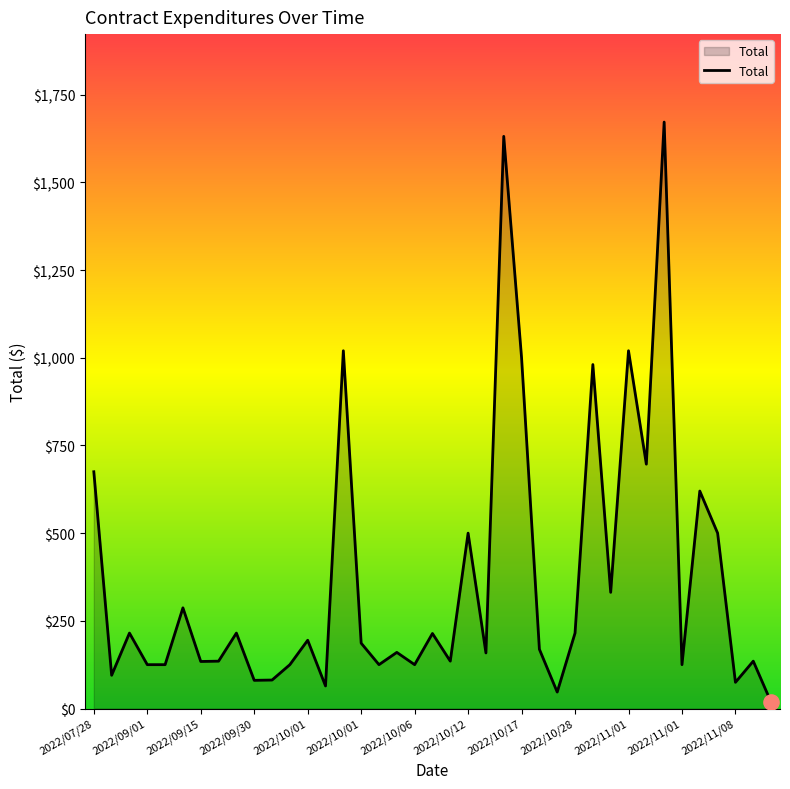

What is the greatest value displayed?

1672.0